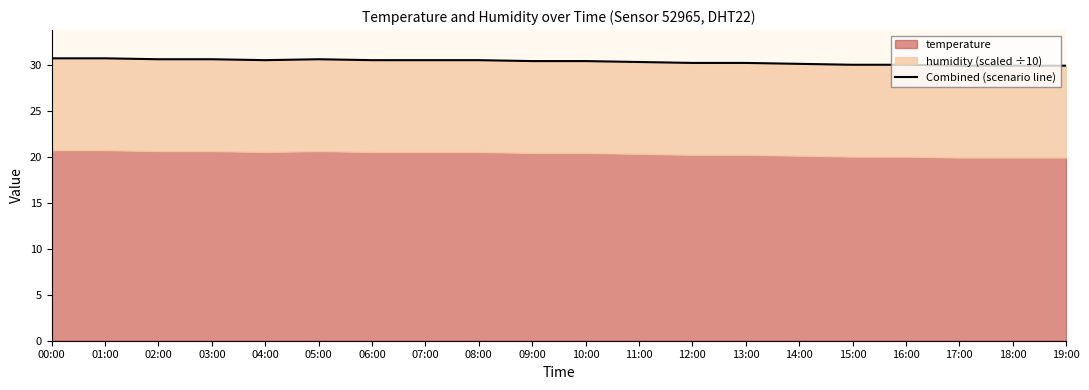

At which label is the value closest to 30?

15:00